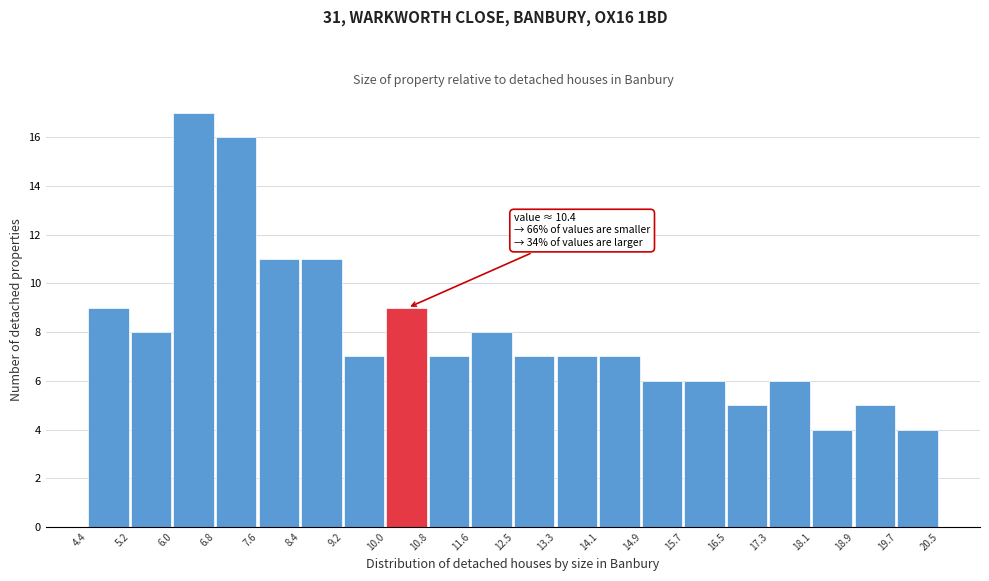

Over which range of the x-axis is the bar tallest?

6.0 to 6.8